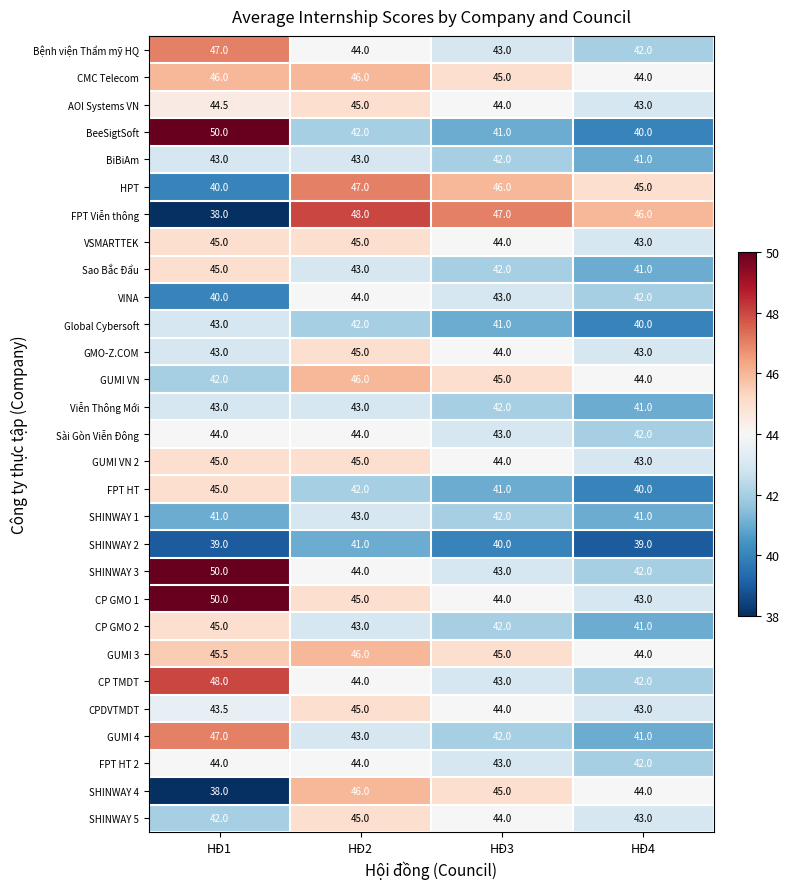

At which category is the sum across all series the highest?

HĐ2